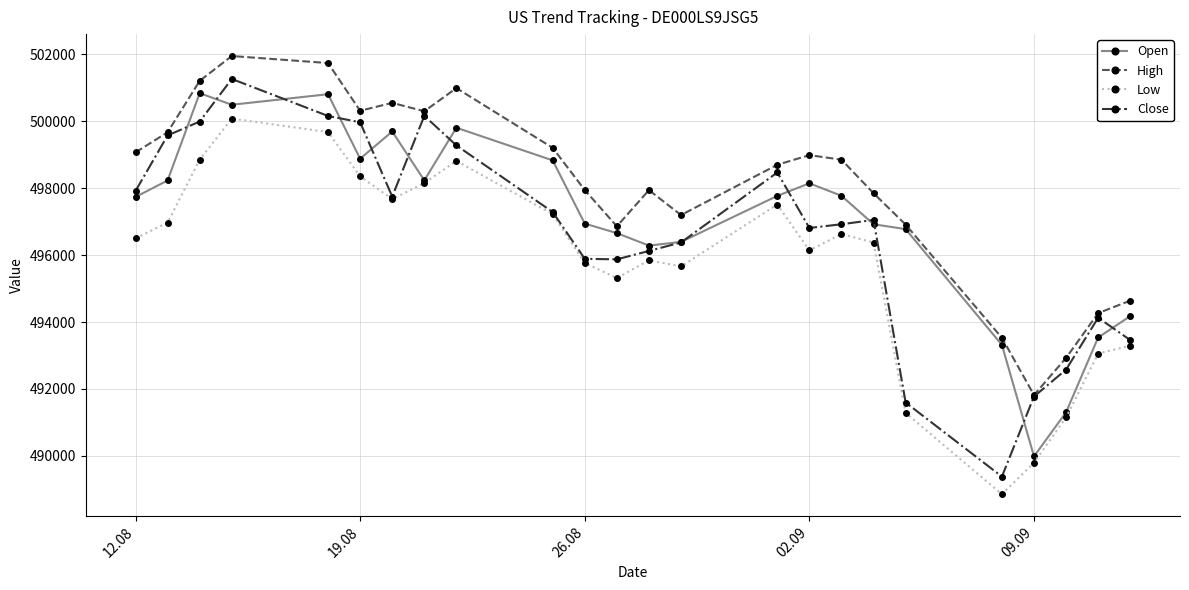

True or false: High and Low intersect in this chart.

False